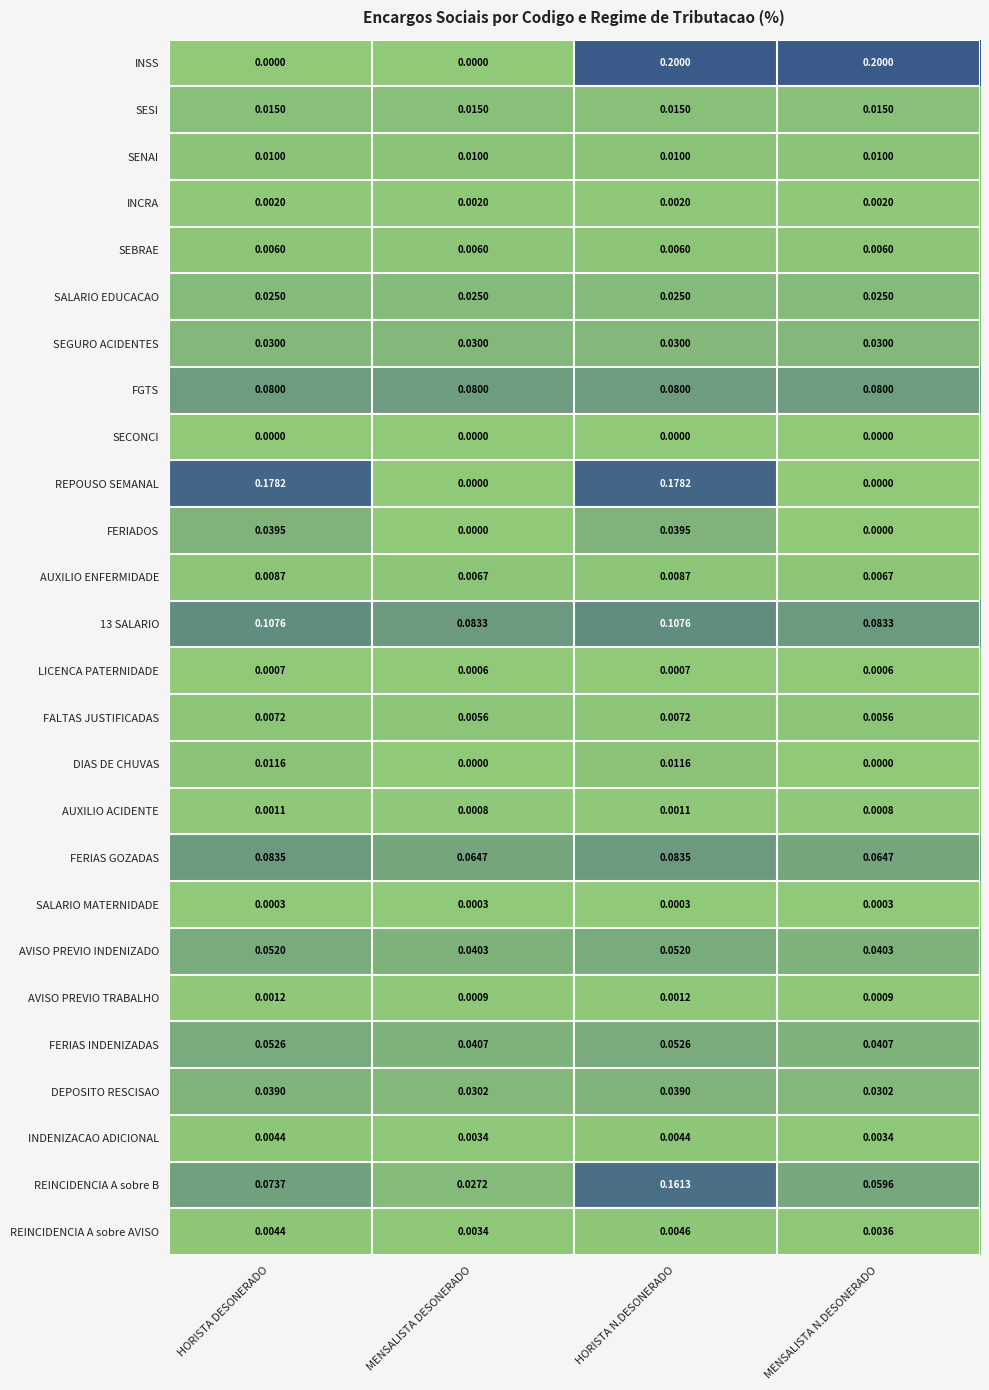

Which series has the largest range (max minus min)?

INSS